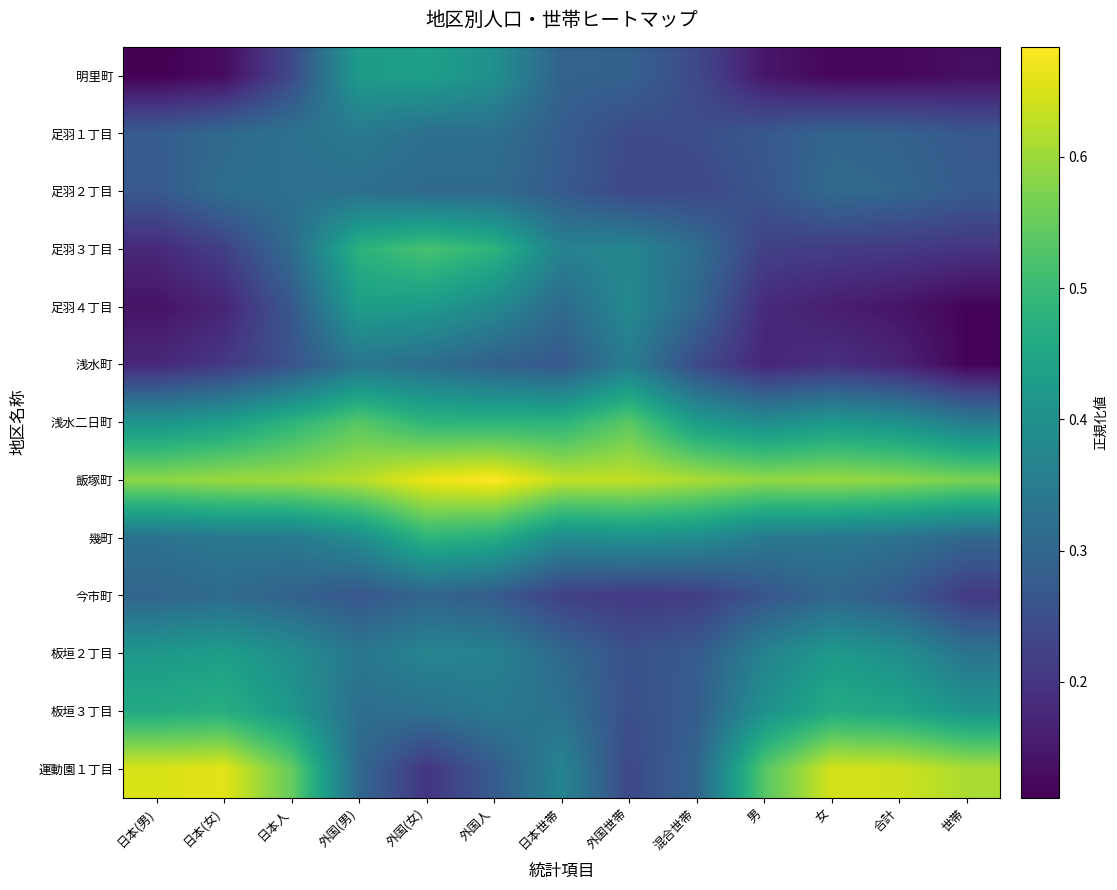

What is the total value across all series at 日本世帯?

4.5